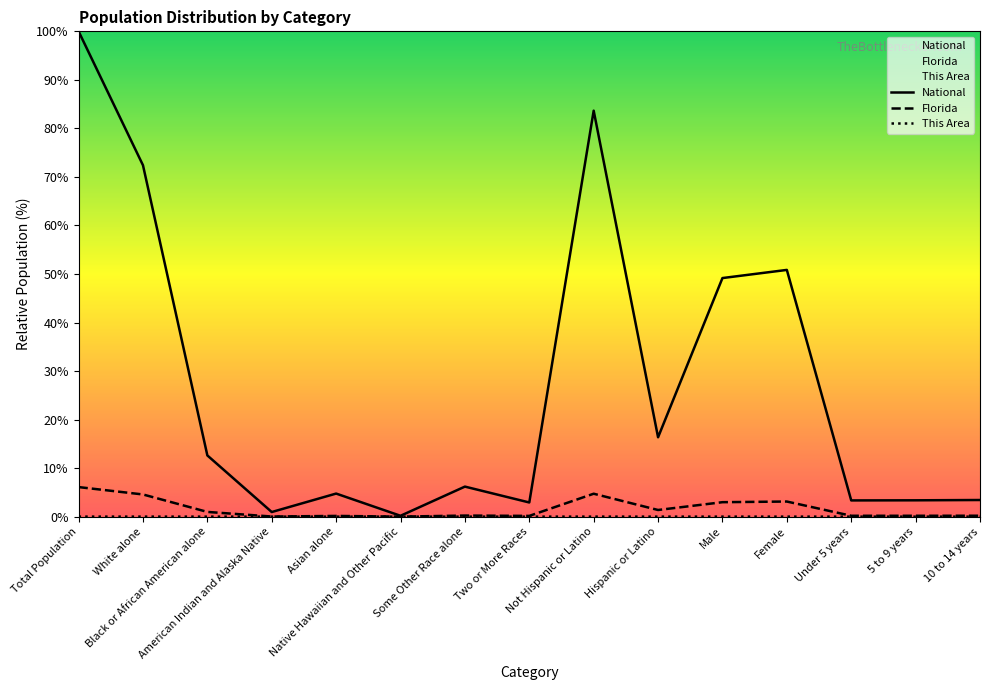

Which category has the highest value across all series?

Total Population